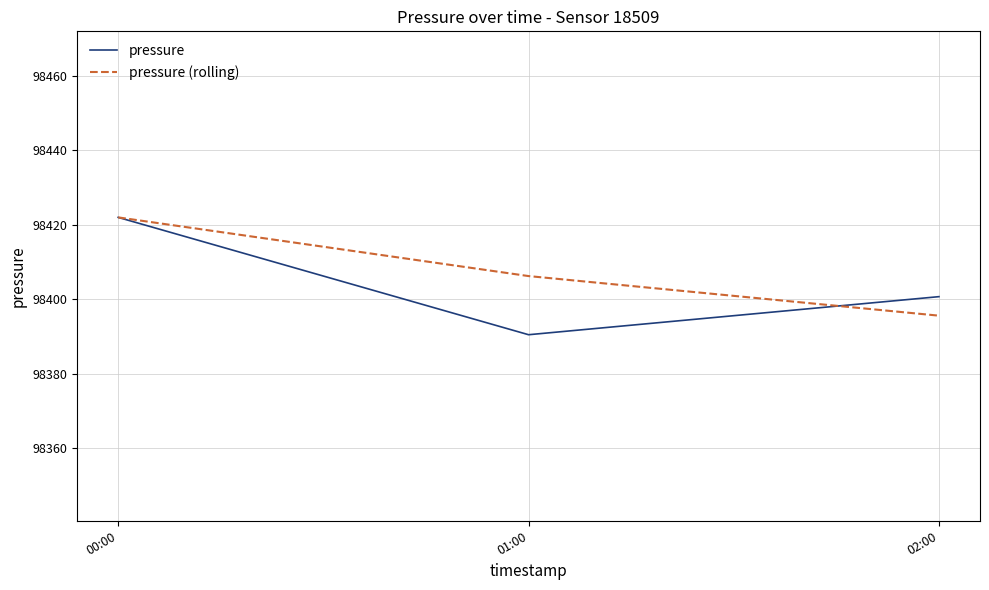

Which series has the widest spread of values?

pressure